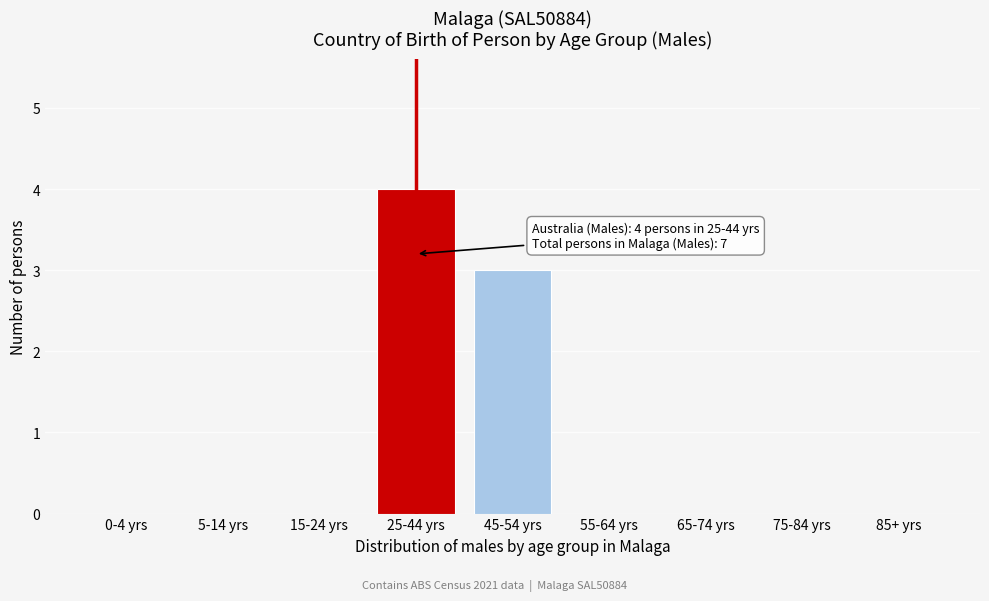

Reading left to right, transcribe all the data shown in this chart.

0-4 yrs=0	5-14 yrs=0	15-24 yrs=0	25-44 yrs=4	45-54 yrs=3	55-64 yrs=0	65-74 yrs=0	75-84 yrs=0	85+ yrs=0